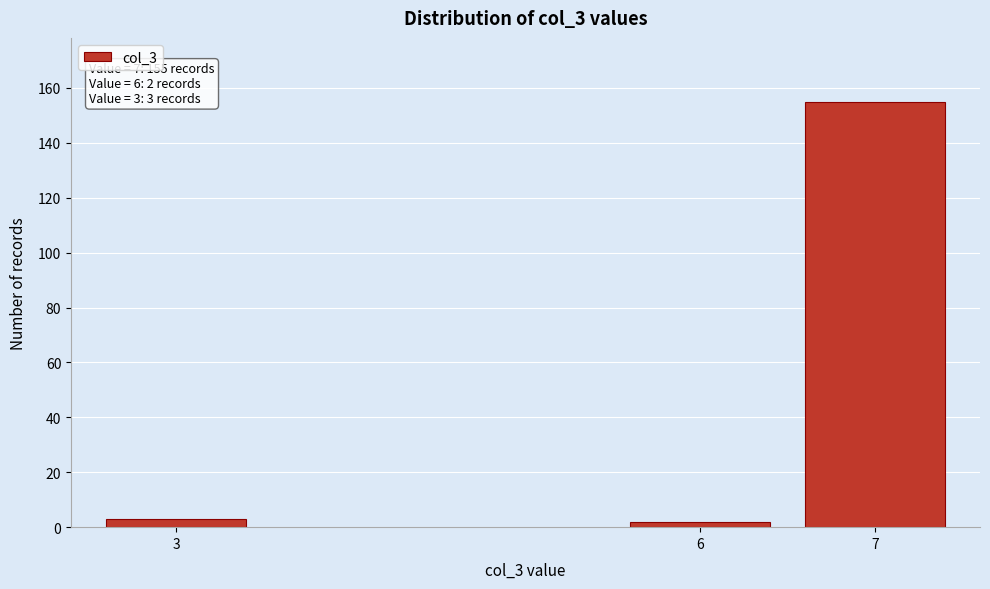

Reading left to right, extract all data points from this chart.

3	2	155